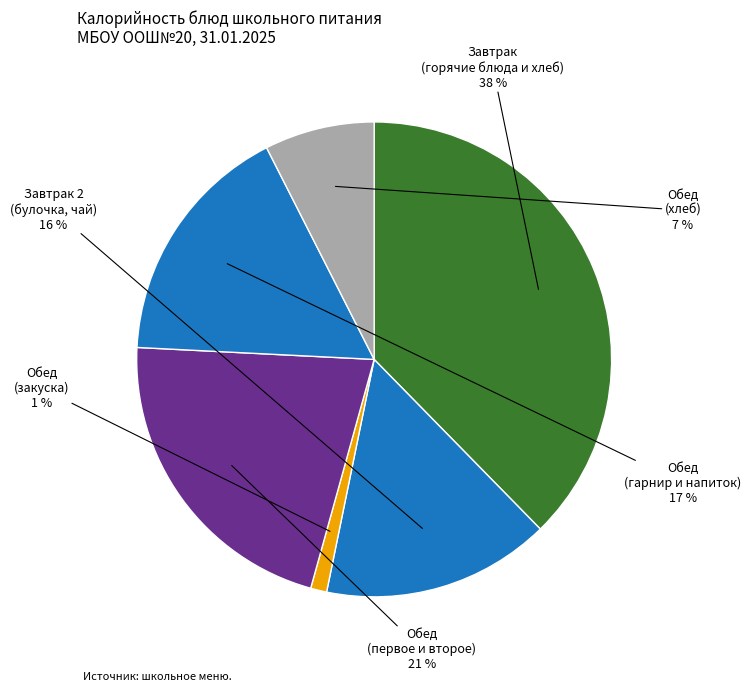

Which has a higher value, Завтрак (горячие блюда и хлеб) or Обед (гарнир и напиток)?

Завтрак (горячие блюда и хлеб)